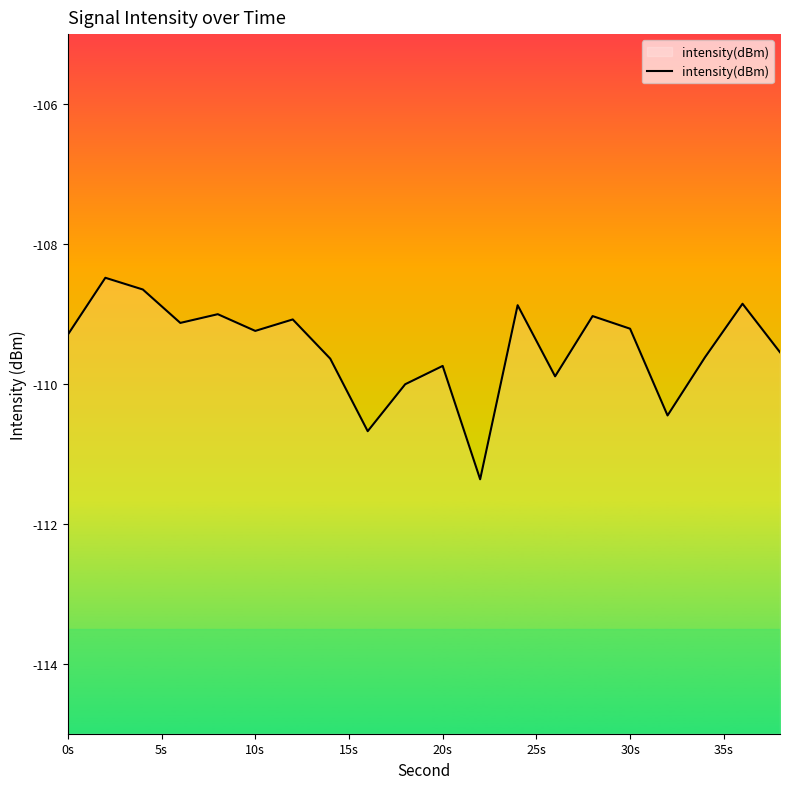

What value does the data have at 0s?

-109.3